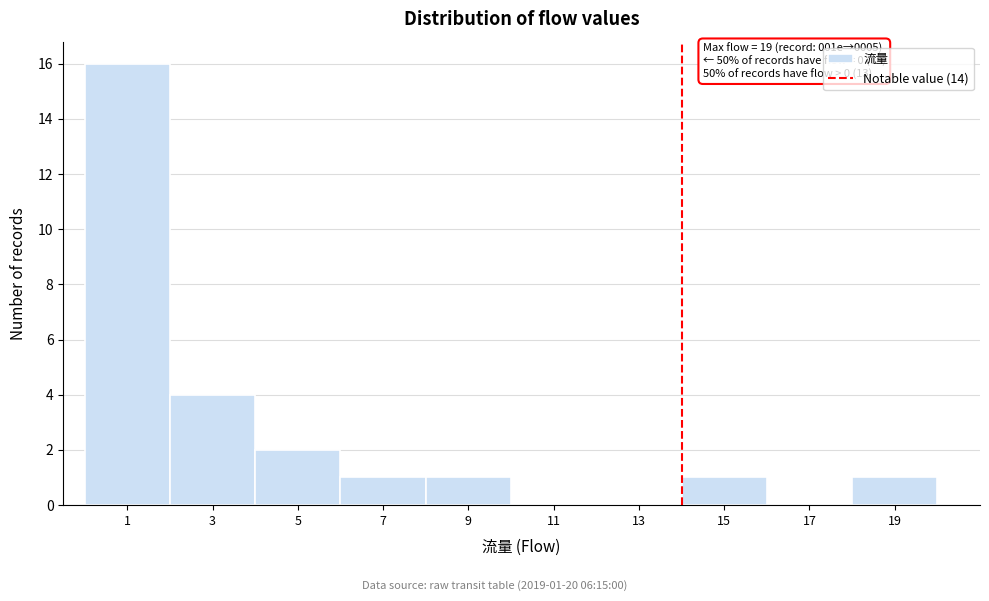

Which range on the x-axis has the tallest bar?

0 to 2